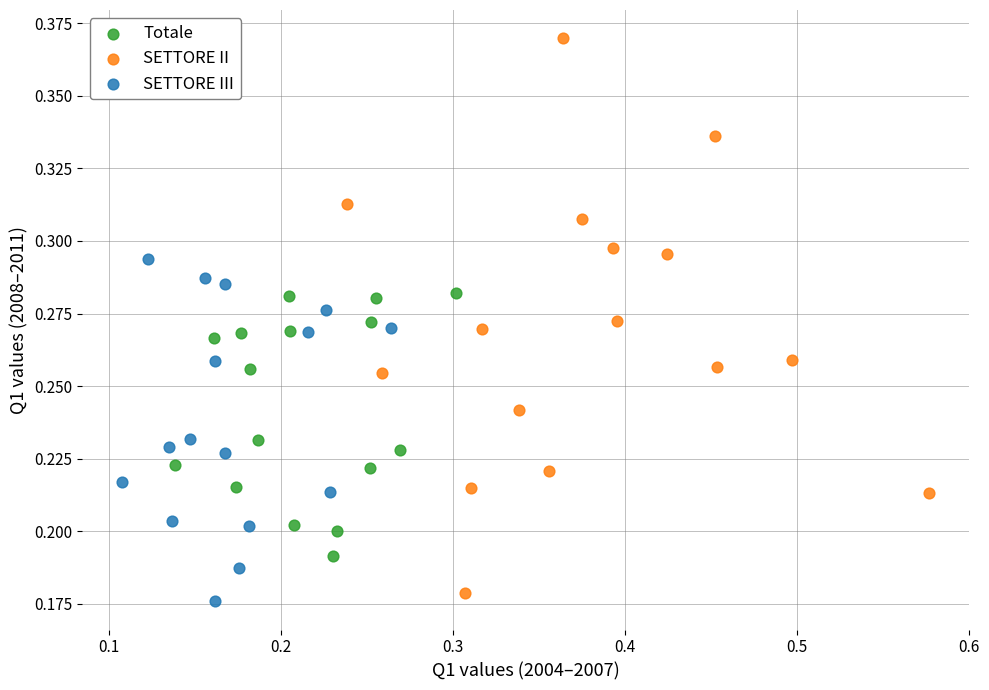

Which series reaches the maximum Y coordinate?

SETTORE II